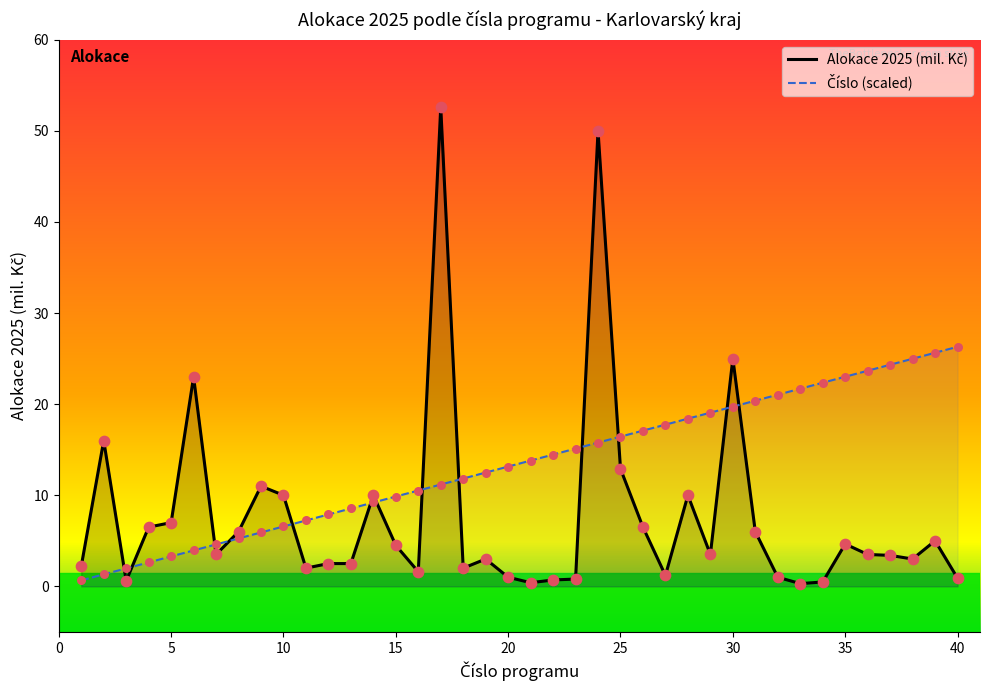

Which series contains the highest Y value?

Alokace 2025 (mil. Kč)